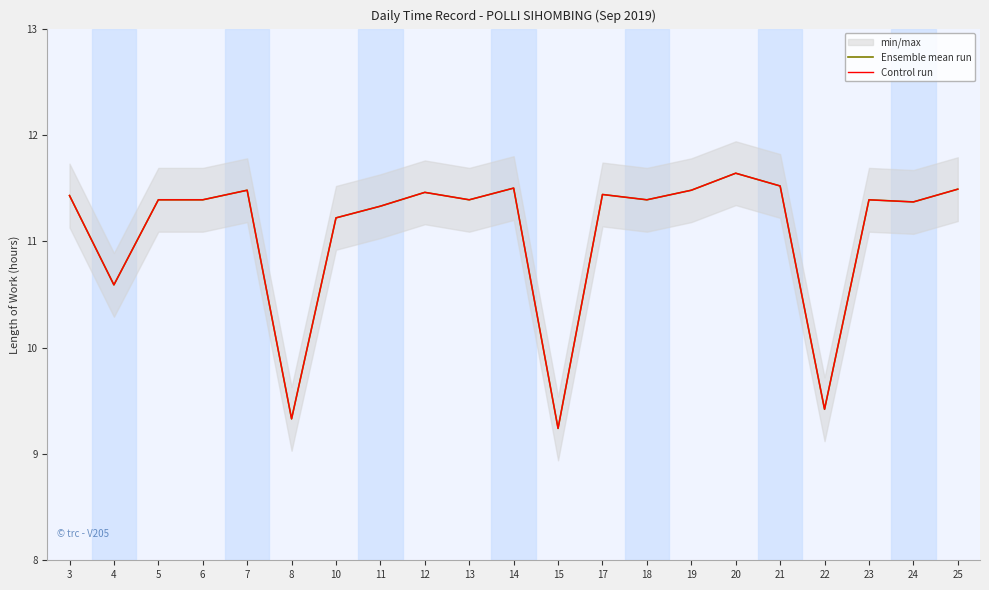

True or false: Control run and Ensemble mean run intersect in this chart.

False